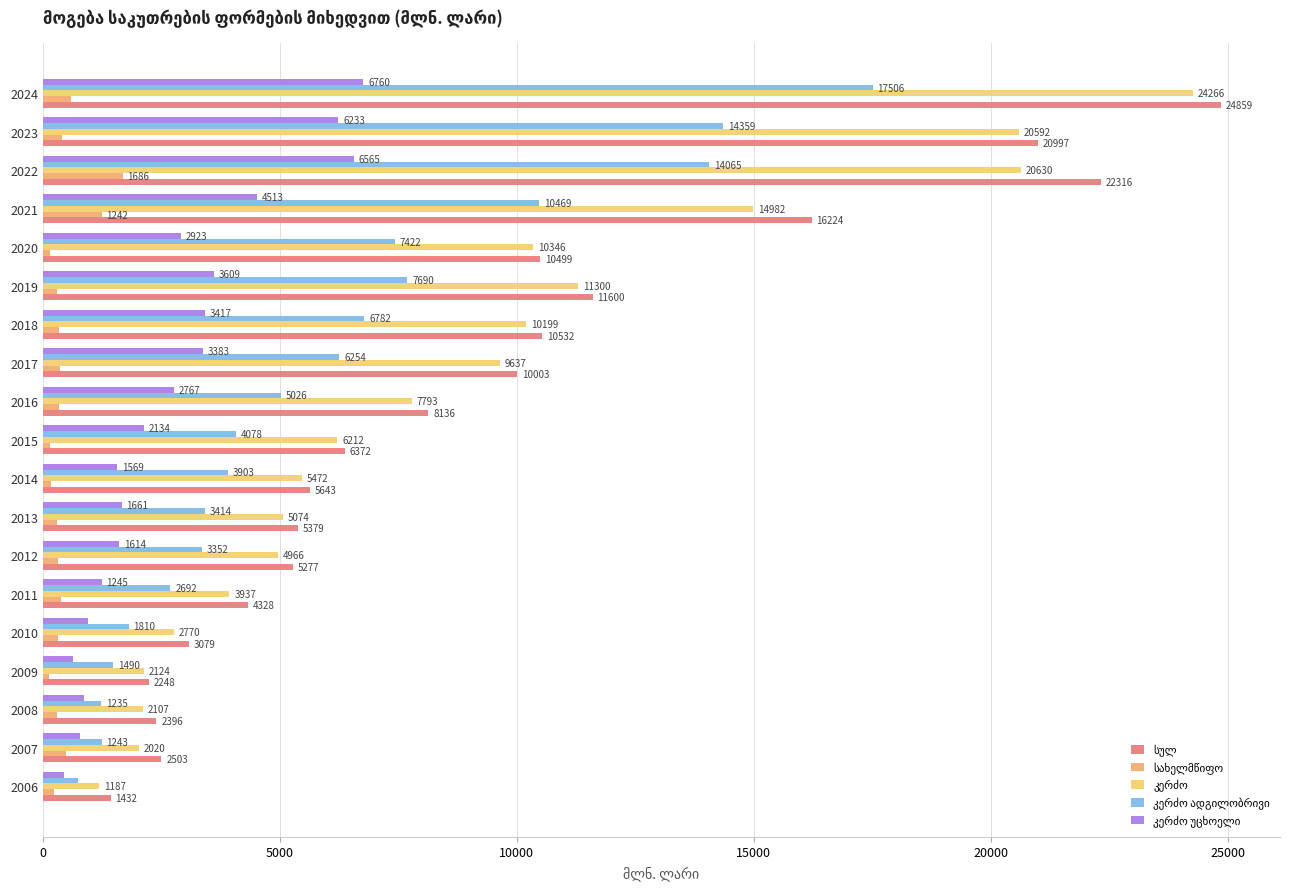

What is the average value of the სახელმწიფო series?

432.0